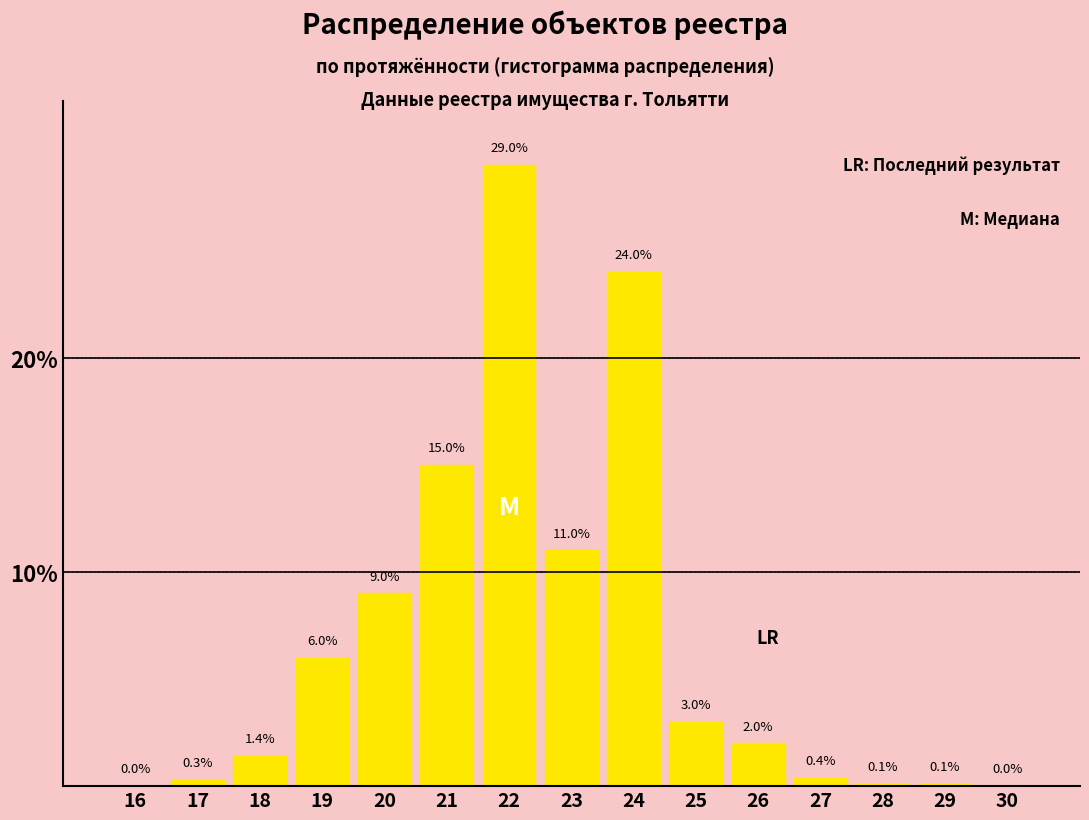

Reading left to right, transcribe all the data shown in this chart.

16=0.0	17=0.3	18=1.4	19=6.0	20=9.0	21=15.0	22=29.0	23=11.0	24=24.0	25=3.0	26=2.0	27=0.4	28=0.1	29=0.1	30=0.0